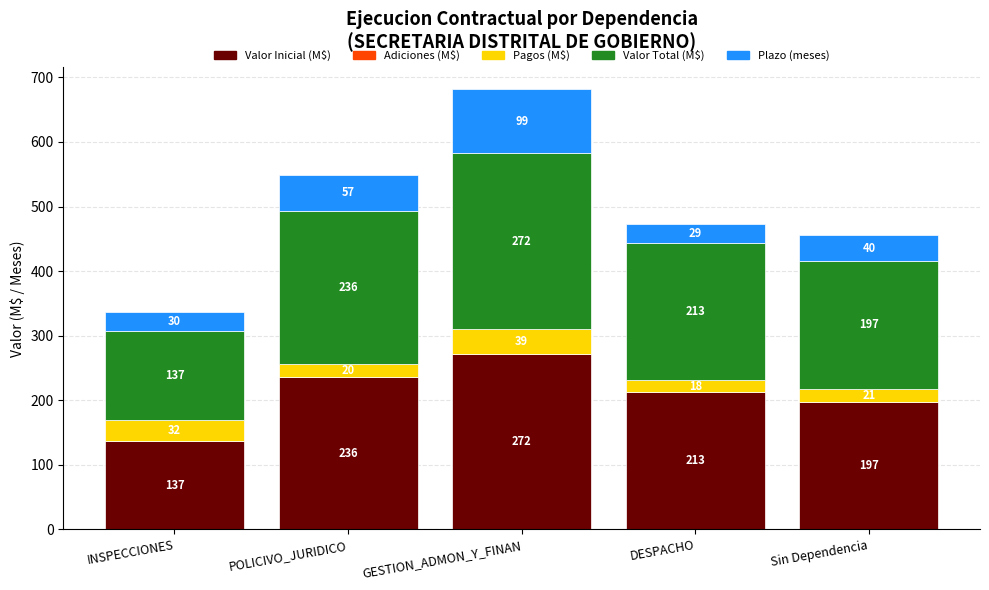

Does the chart contain any negative values?

No